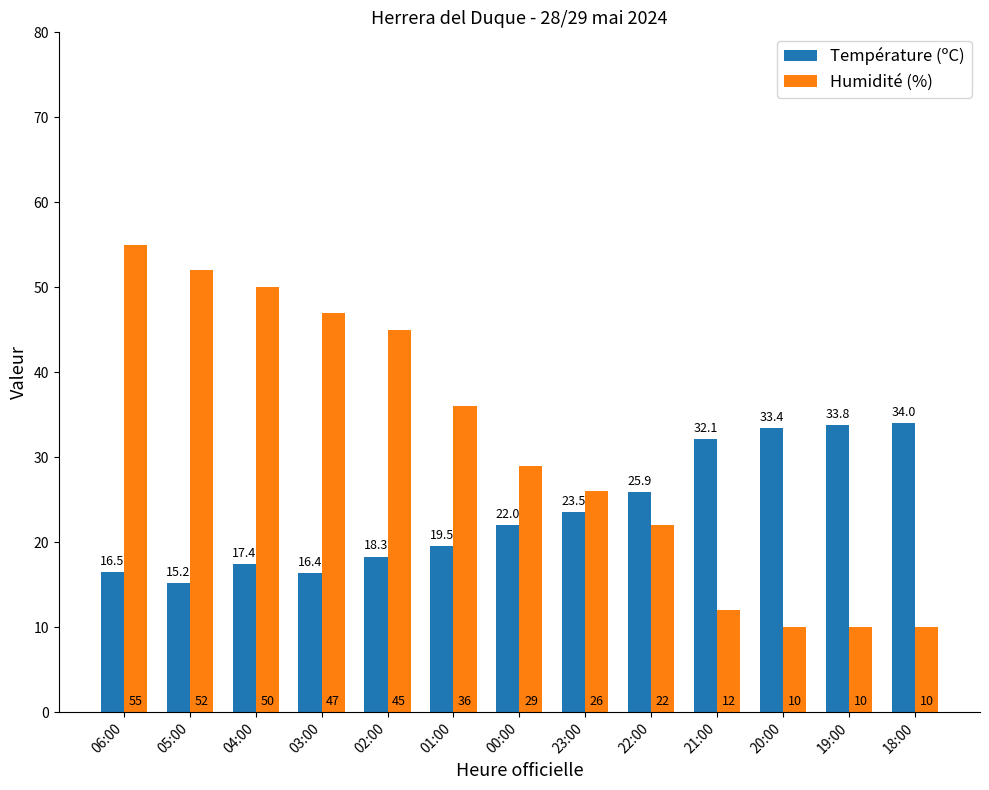

How many groups of bars are there?

13